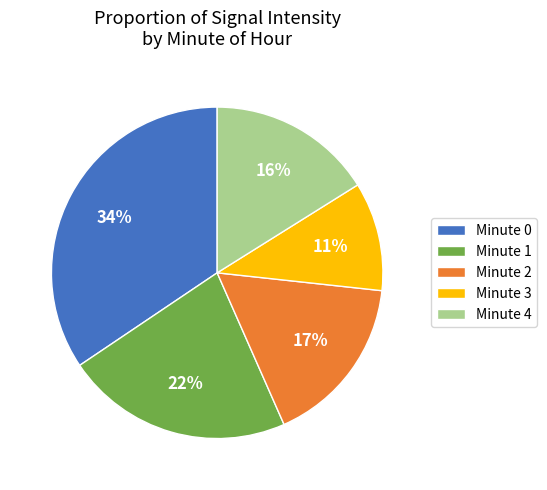

To the nearest percent, what is the combined percentage of Minute 3 and Minute 1?

33%